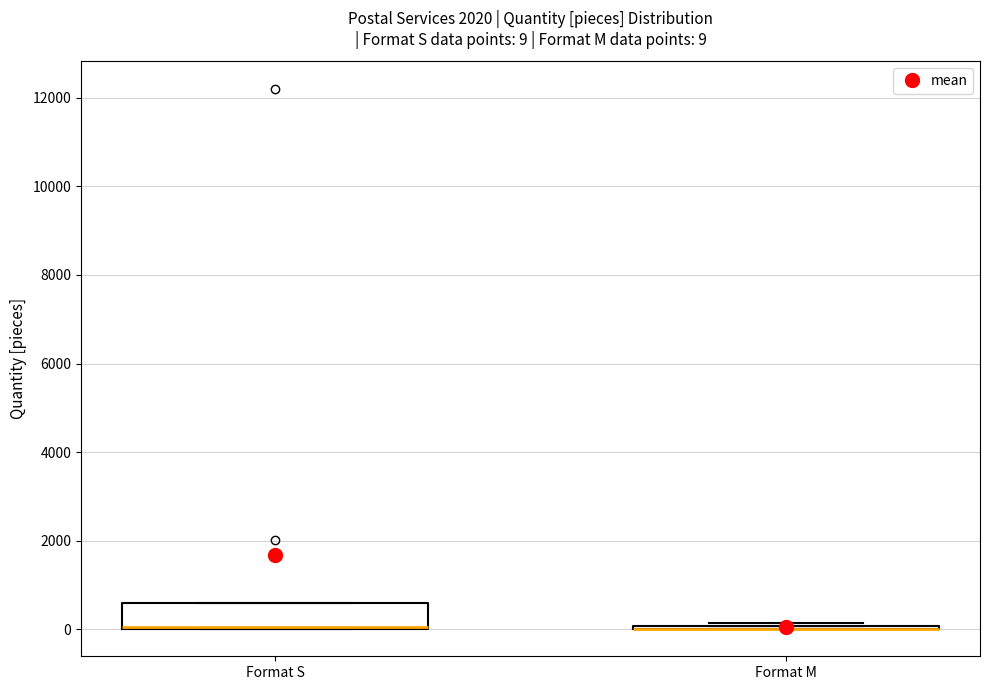

Which box is the tallest, from its lower edge to its upper edge?

Format S